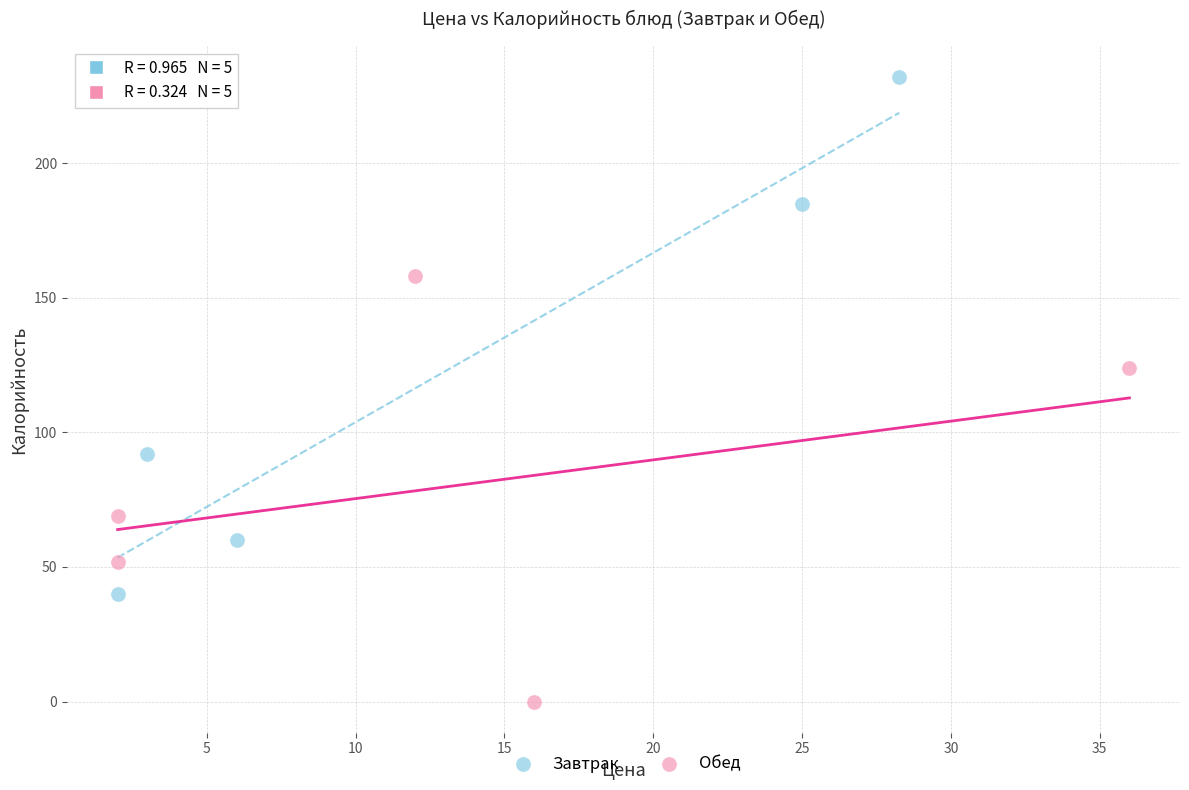

Which series reaches the maximum Y coordinate?

Завтрак